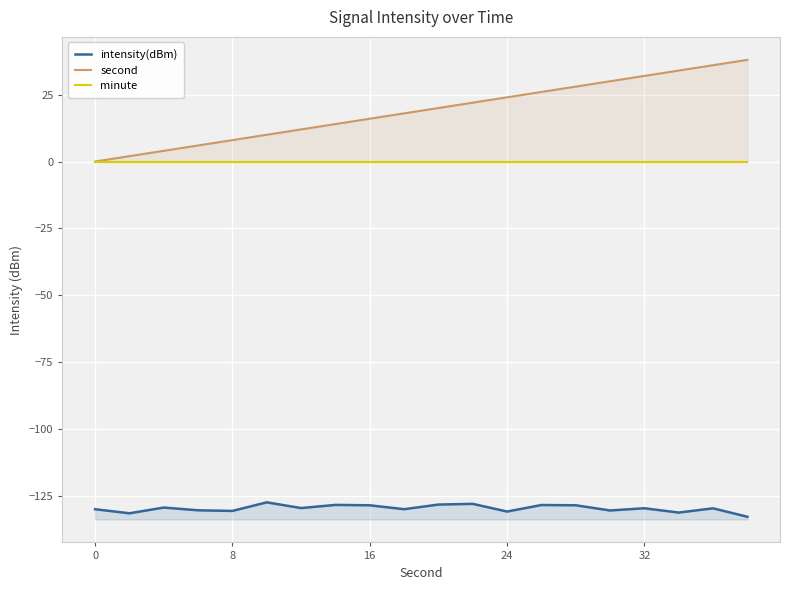

At how many categories does at least one series exceed 14?

12